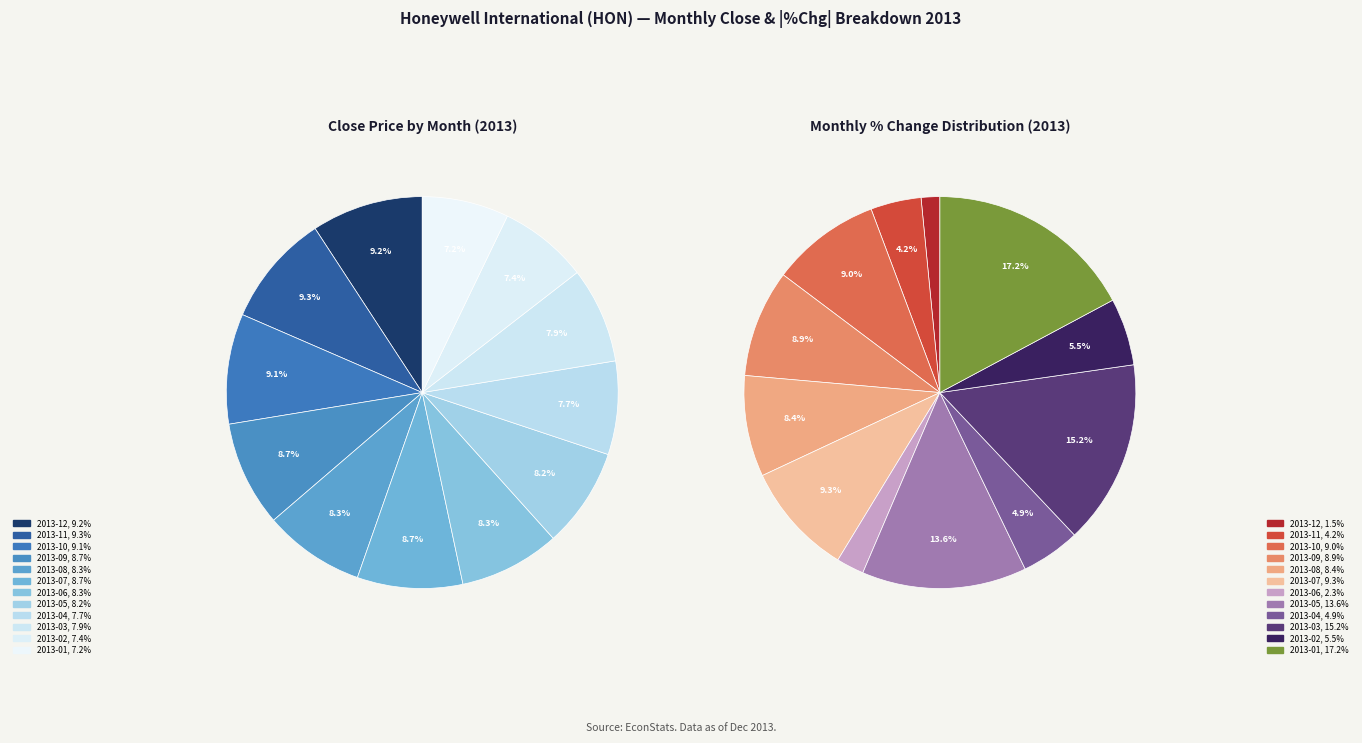

What portion of the pie excludes 2013-08?

91.7%